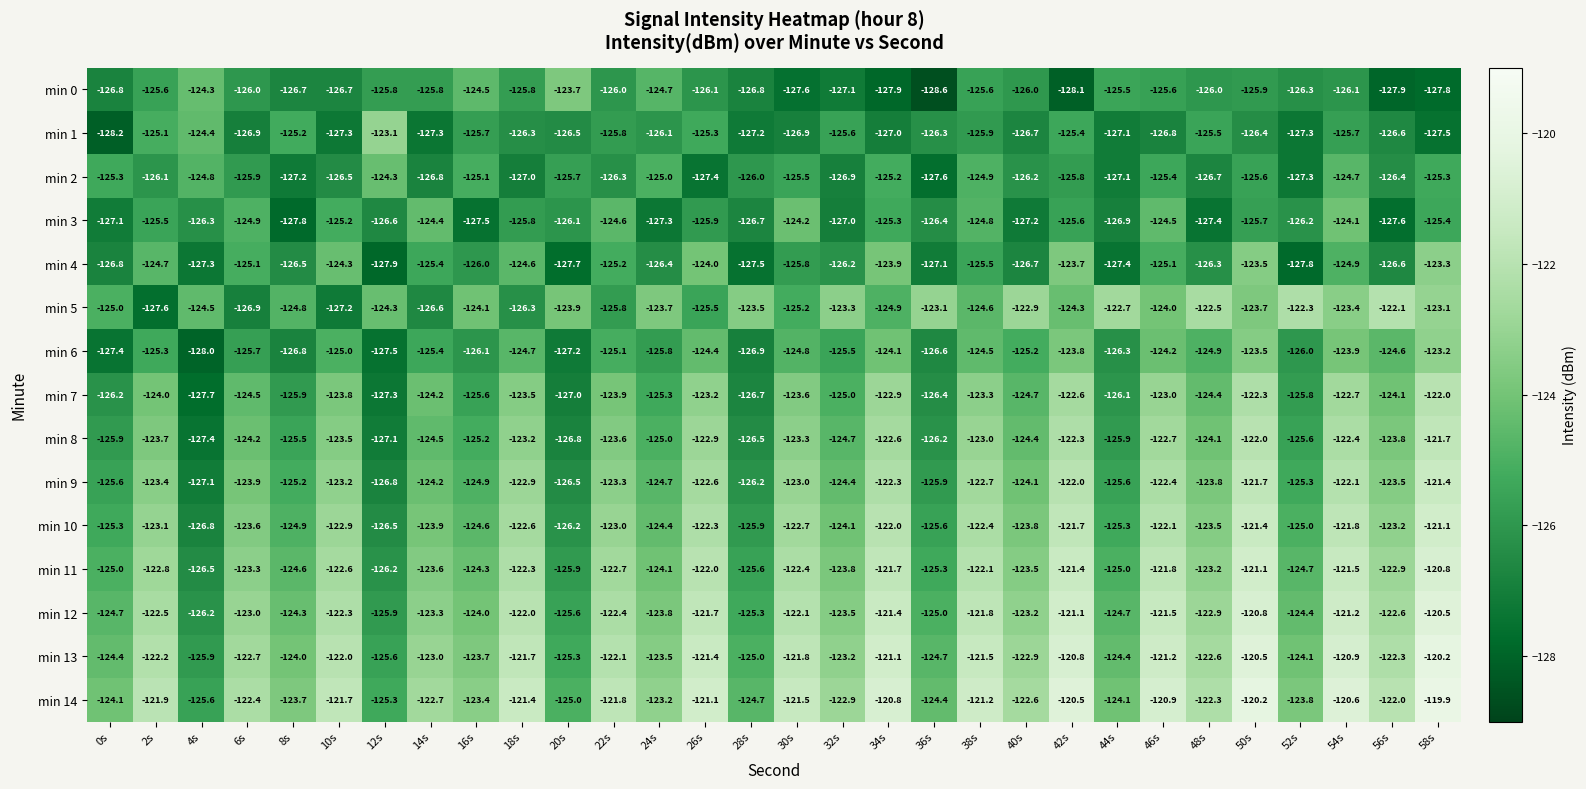

At 32s, list the series in order from largest to smallest.

min 14, min 13, min 5, min 12, min 11, min 10, min 9, min 8, min 7, min 6, min 1, min 4, min 2, min 3, min 0